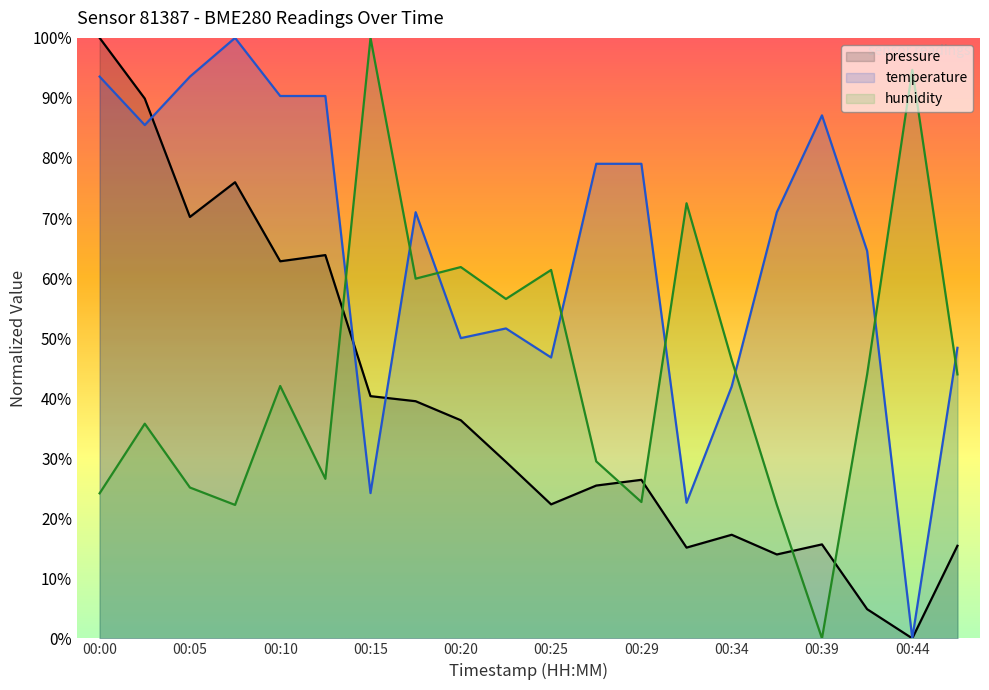

How many lines are shown in the chart?

3